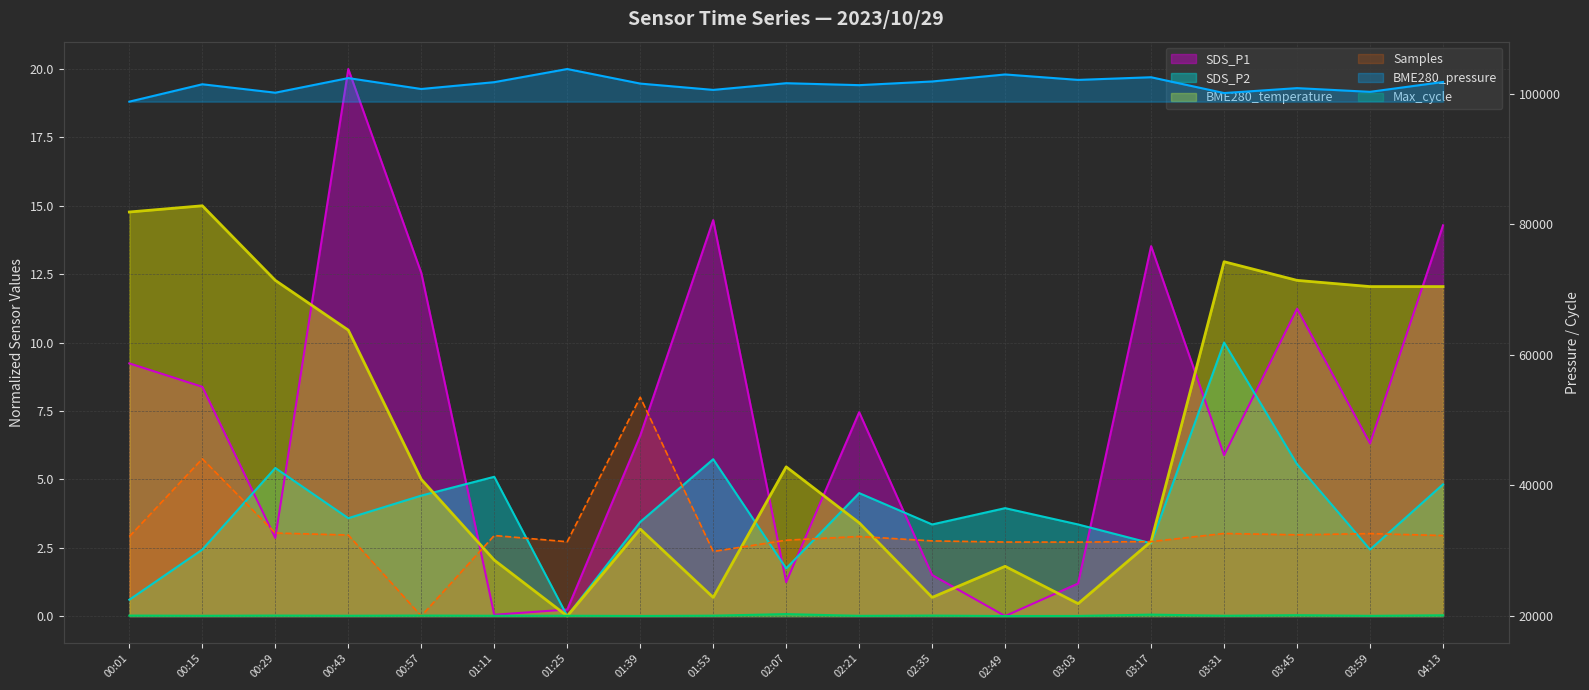

Reading left to right, list all the values displayed in this chart.

SDS_P1: 9.2	8.4	2.9	20.0	12.5	0.0	0.2	6.6	14.5	1.2	7.5	1.5	0.0	1.2	13.5	5.9	11.2	6.3	14.3
SDS_P2: 0.6	2.4	5.4	3.6	4.4	5.1	0.0	3.4	5.7	1.7	4.5	3.3	3.9	3.3	2.7	10.0	5.6	2.4	4.8
BME280_temperature: 14.8	15.0	12.3	10.5	5.0	2.0	0.0	3.2	0.7	5.5	3.4	0.7	1.8	0.5	2.7	13.0	12.3	12.0	12.0
BME280_pressure: 98800.0	101465.2	100171.7	102411.0	100740.8	101784.9	103800.0	101570.0	100602.9	101627.0	101328.5	101892.3	102966.9	102133.8	102539.7	100118.7	100873.5	100304.4	101814.1
Max_cycle: 20072.2	20041.8	20072.2	20045.6	20075.9	20041.8	20045.6	20011.4	20057.0	20300.0	20030.4	20072.2	20000.0	20015.2	20220.3	20045.6	20132.9	20030.4	20117.7
Samples: 2.9	5.7	3.0	3.0	0.0	2.9	2.7	8.0	2.4	2.8	2.9	2.7	2.7	2.7	2.7	3.0	3.0	3.0	2.9